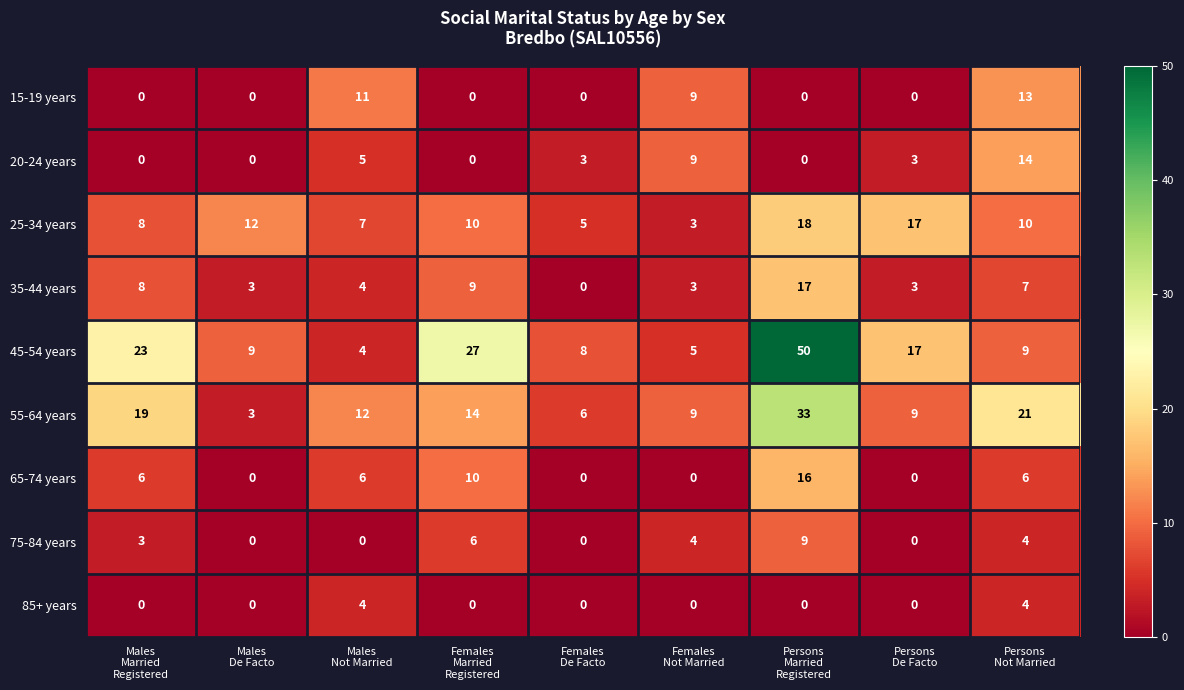

At how many categories does at least one series exceed 19?

4